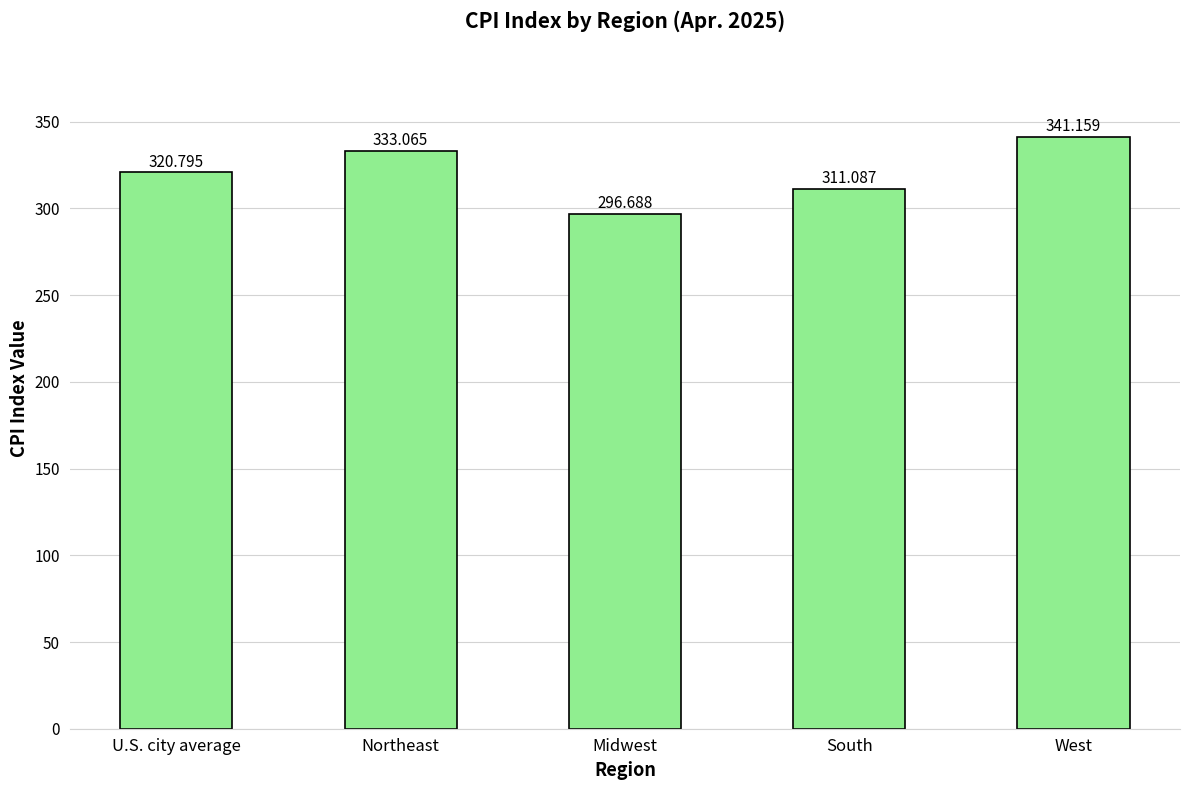

The chart shows a value of 320.8 at U.S. city average. True or false?

True